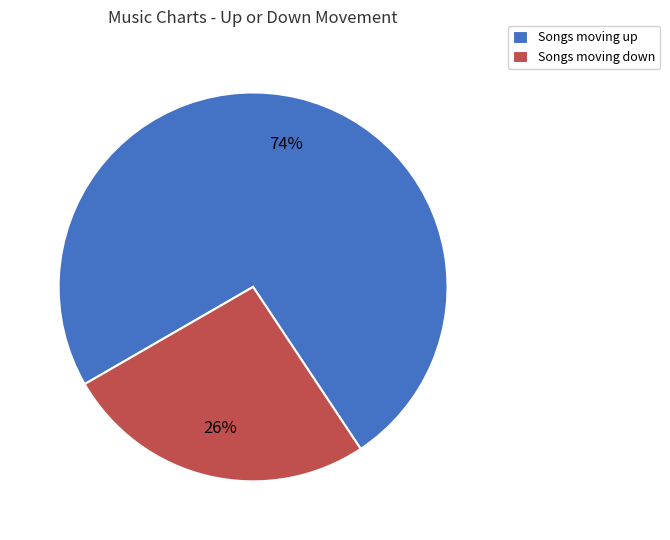

To the nearest percent, what is the average slice percentage?

50%